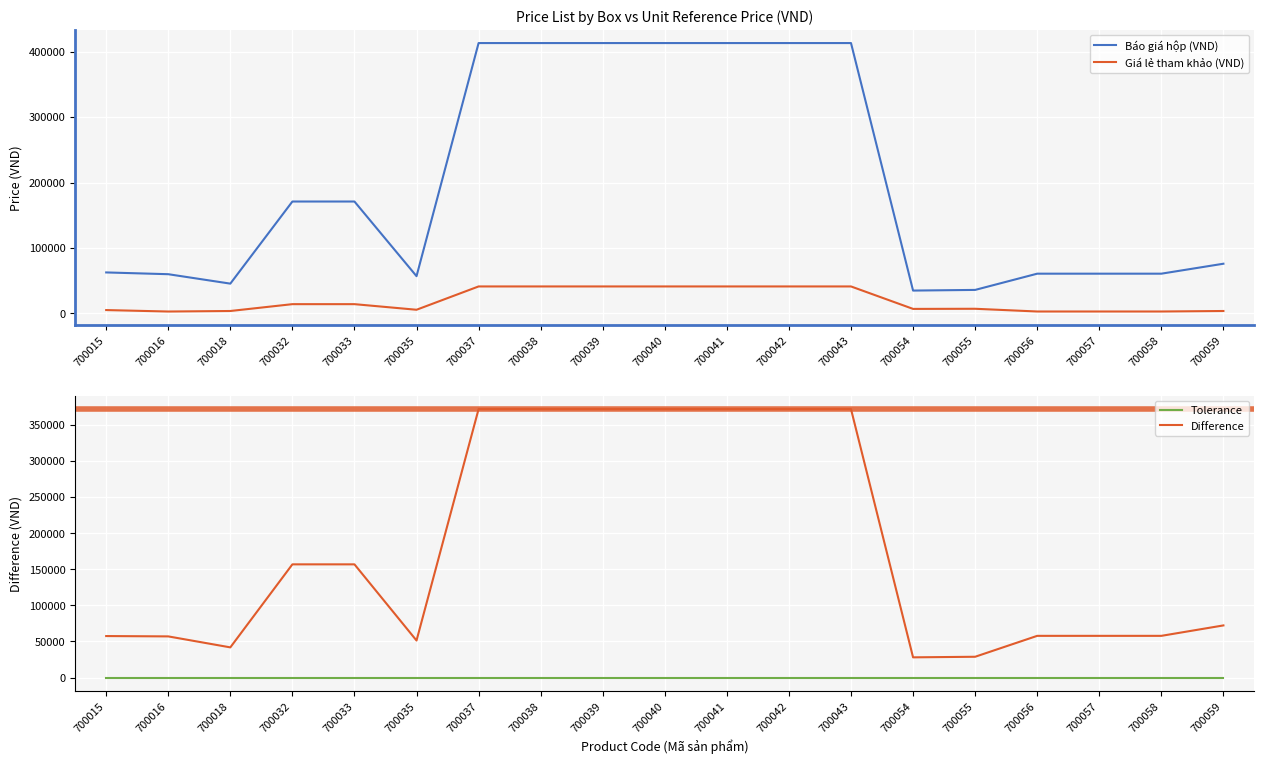

Which category has the highest value in the Báo giá hộp (VND) series?

700037